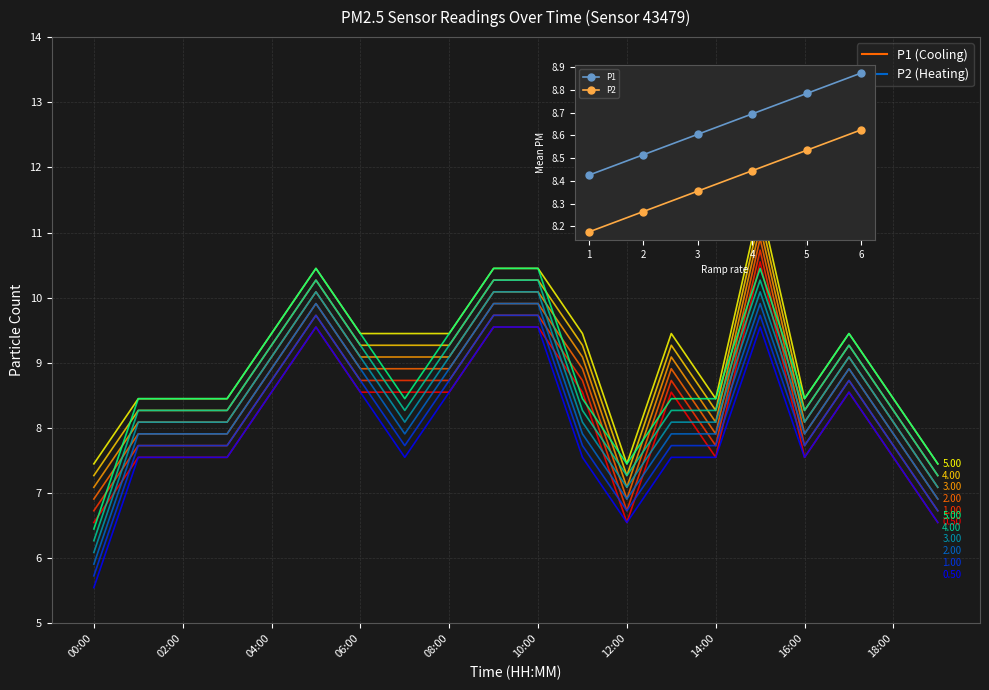

What is the label of the 17th point from the left?

16:00